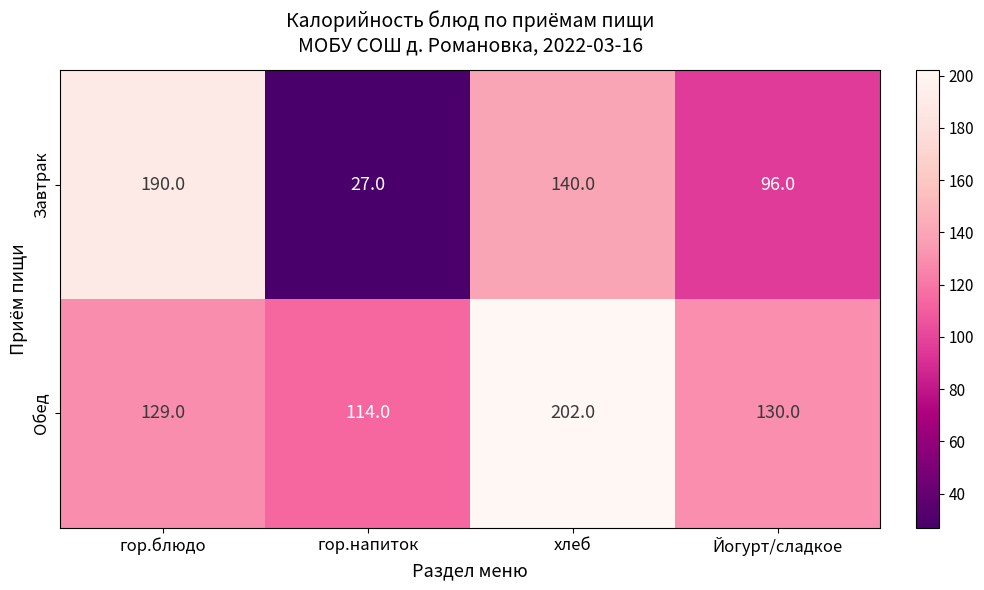

How many data points does each series have?

4